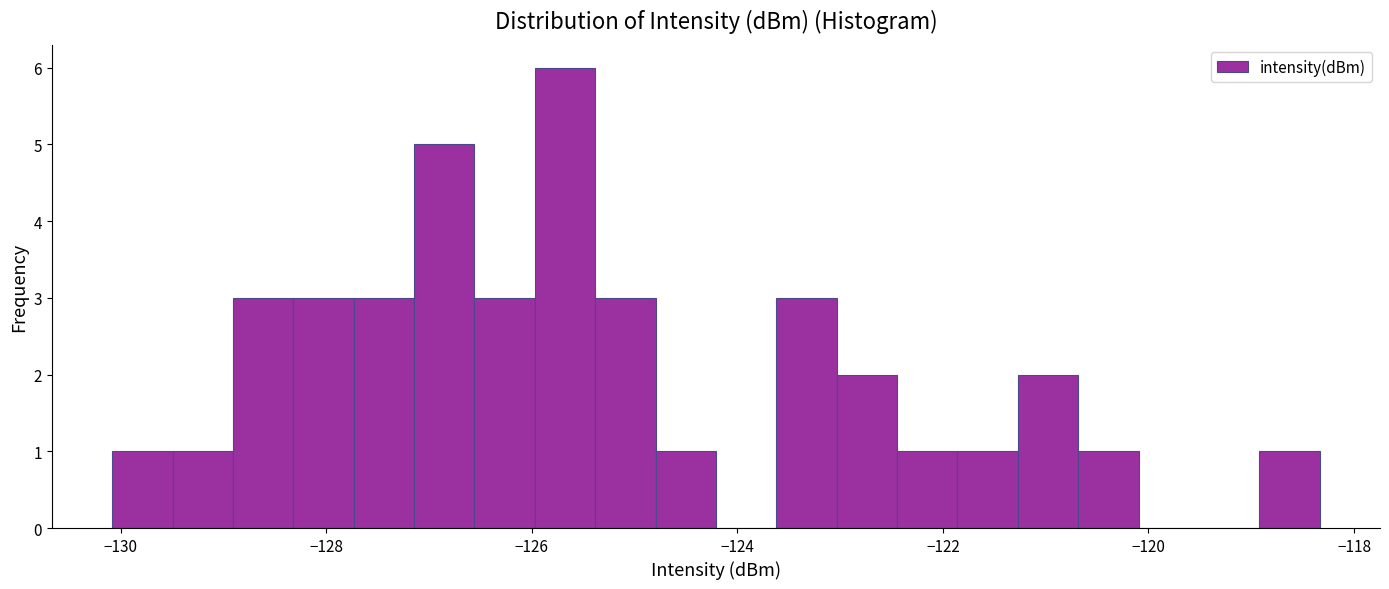

Read against the x-axis, roughly where is the centre of the tallest bar?

-125.6